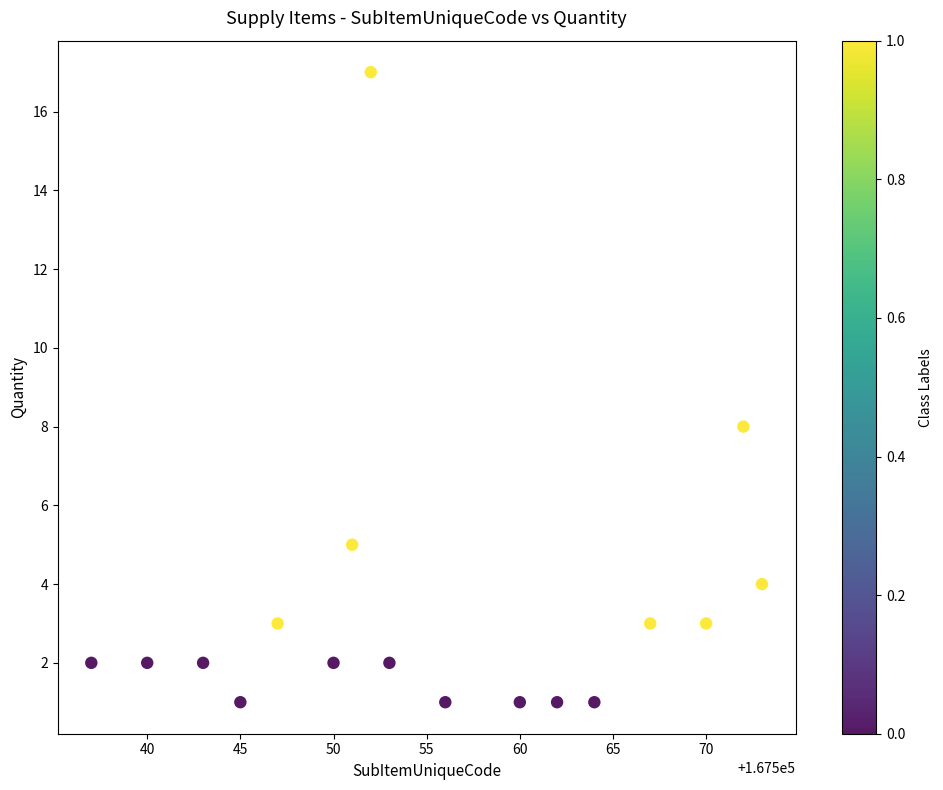

What Y value in the scatter plot is closest to 9?

8